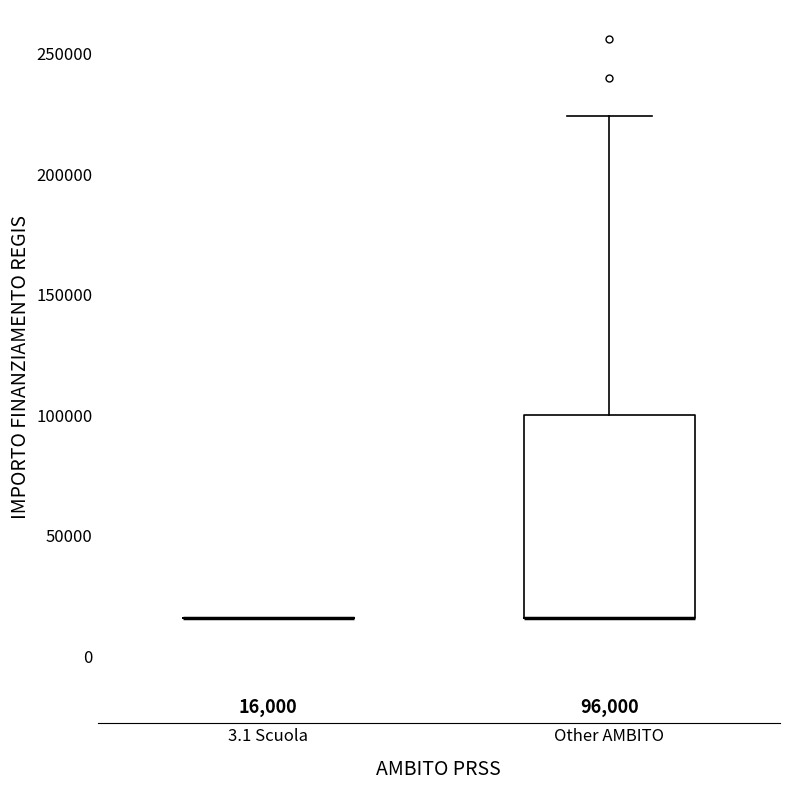

Which box is the tallest, from its lower edge to its upper edge?

Other AMBITO